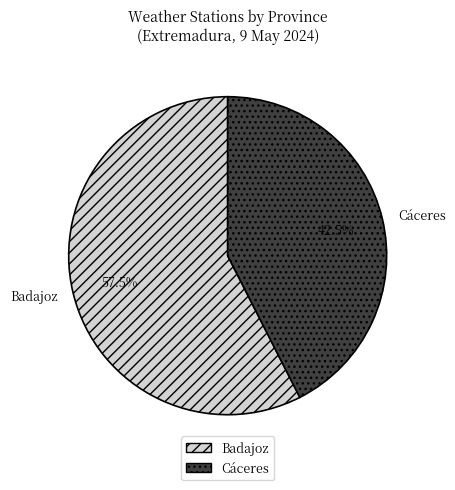

How many slices are in this pie chart?

2